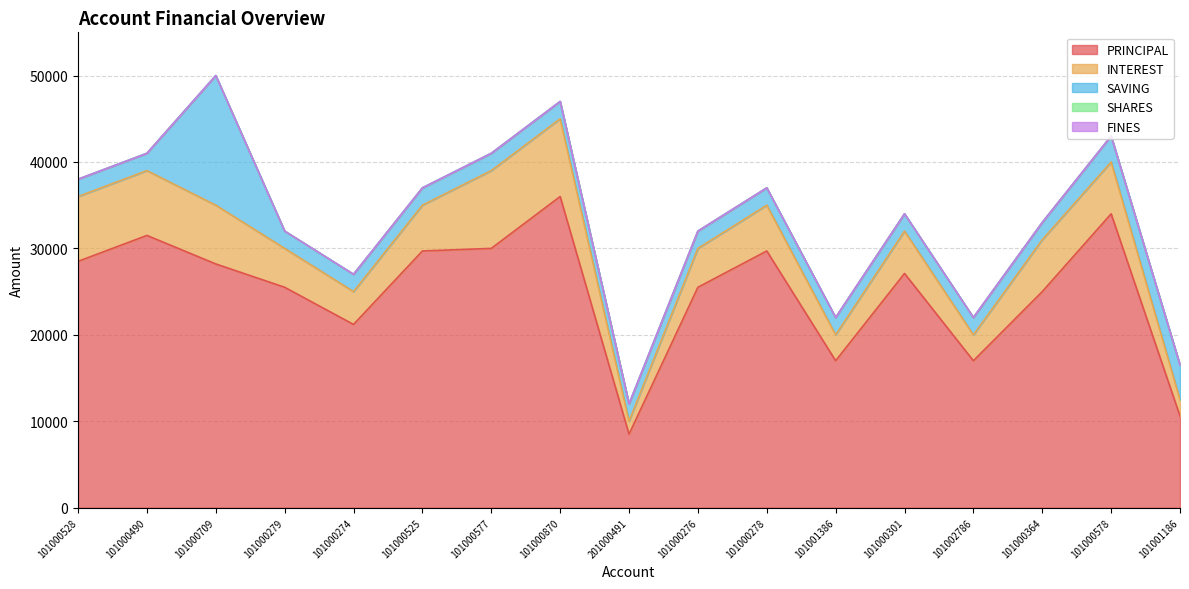

How many data points in PRINCIPAL are above 27100?

8